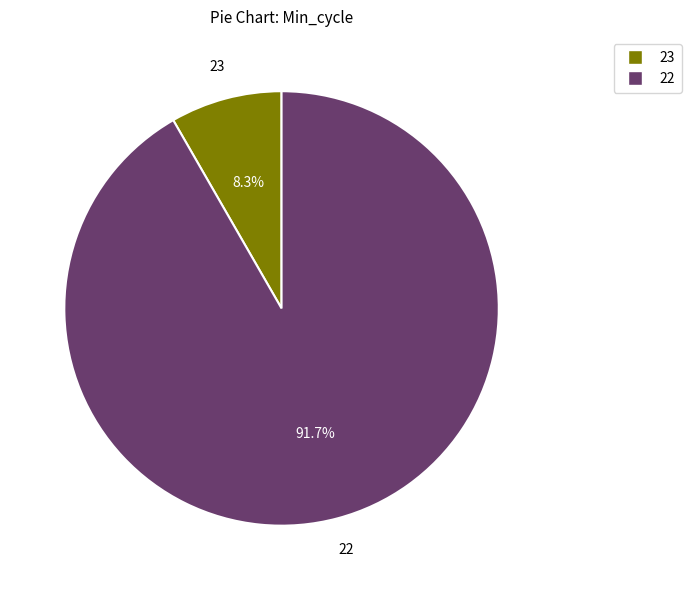

How many segments does this pie chart have?

2